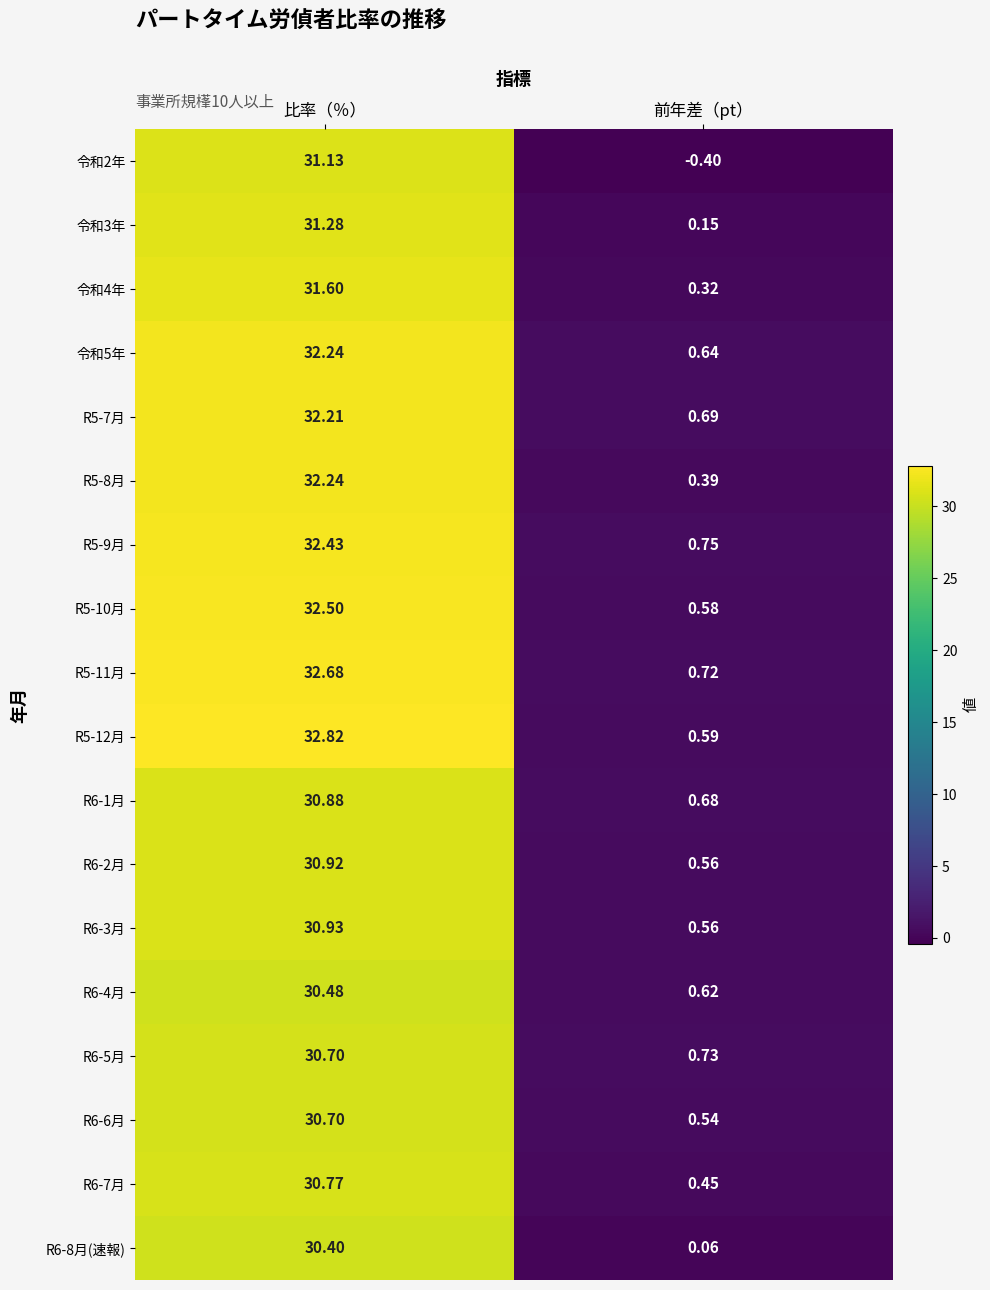

What is the difference between the highest and lowest values at 比率（％）?

2.4